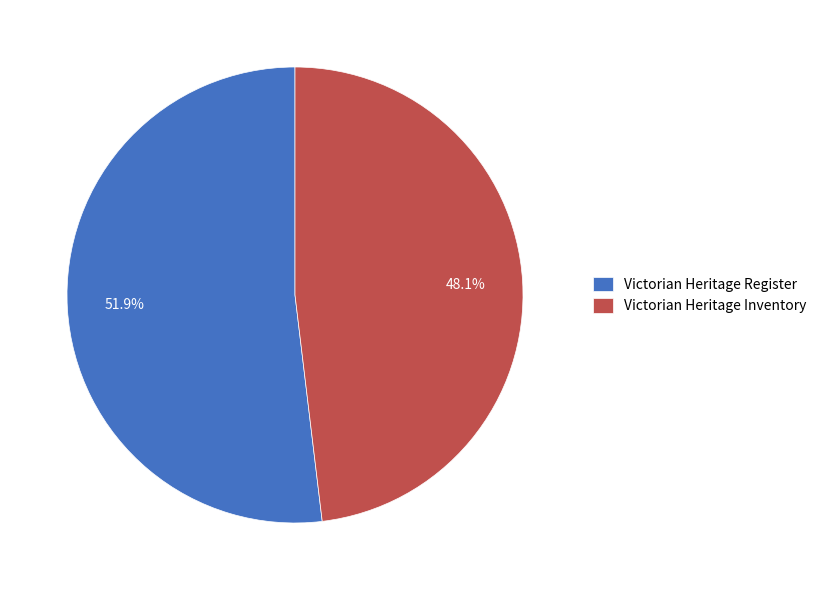

To the nearest percent, what is the combined percentage of Victorian Heritage Inventory and Victorian Heritage Register?

100%